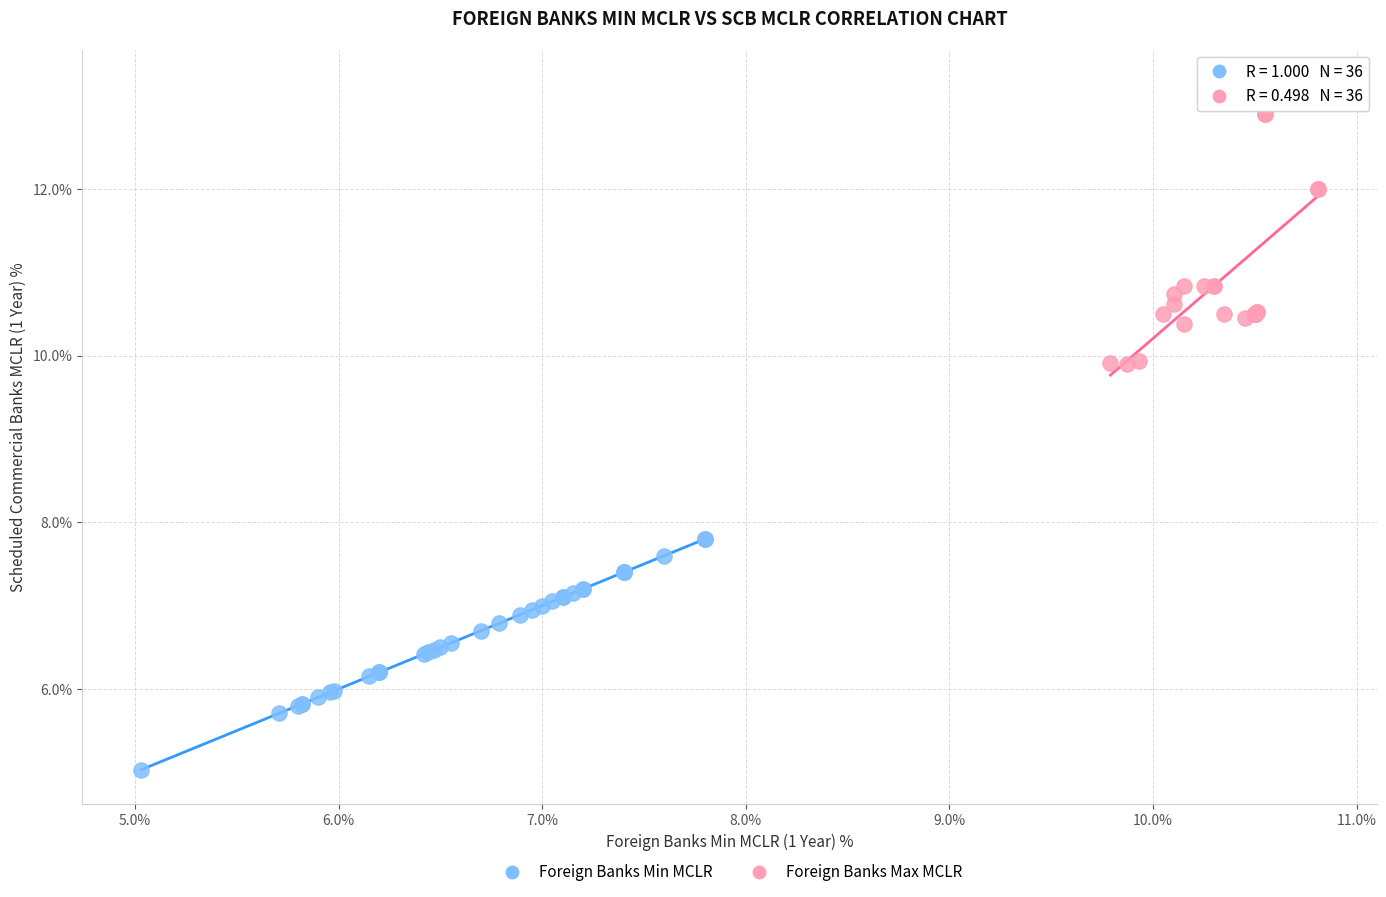

What are all the series names shown in the legend?

Foreign Banks Min MCLR, Foreign Banks Max MCLR